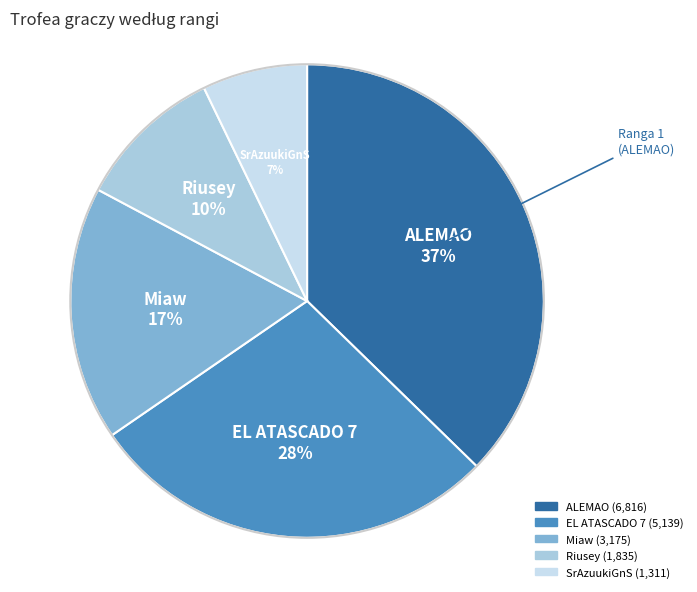

To the nearest percent, what is the average slice percentage?

20%